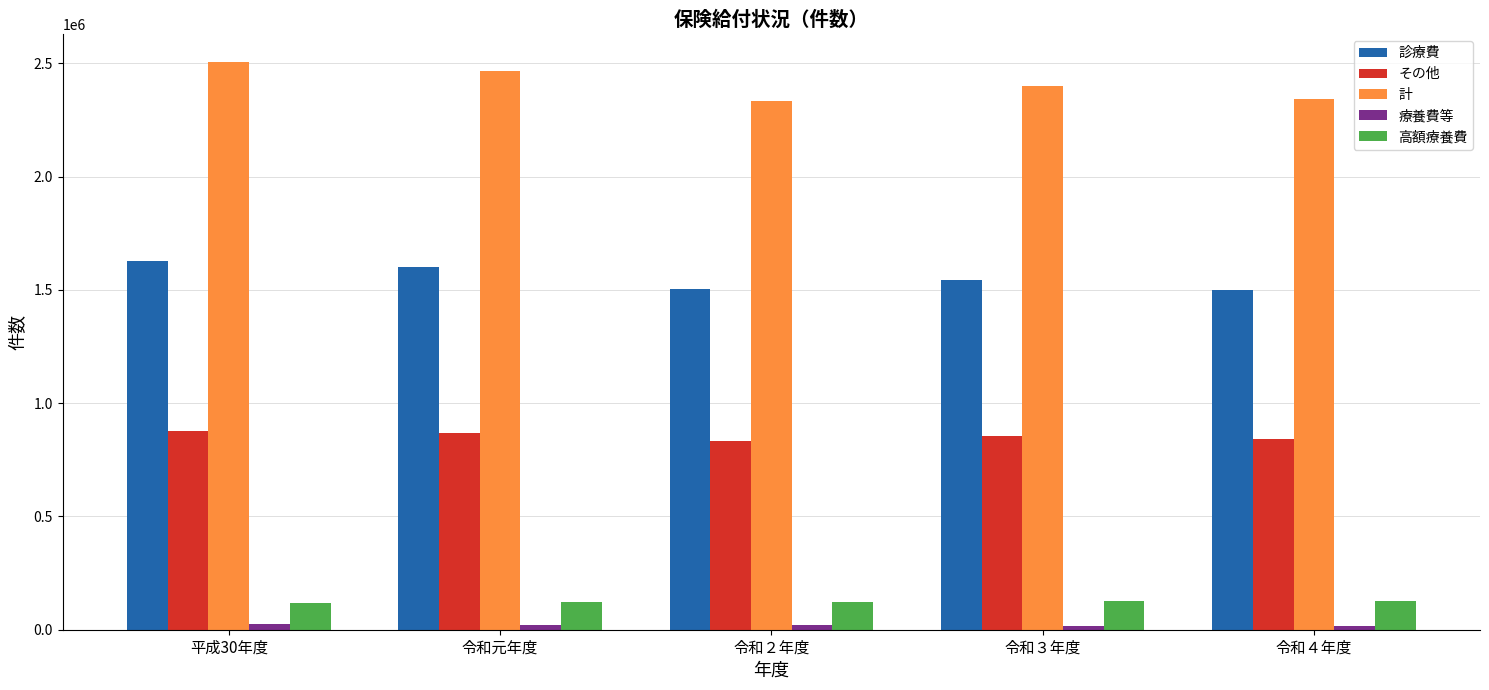

Are the bars grouped side by side (vs. stacked)?

Yes